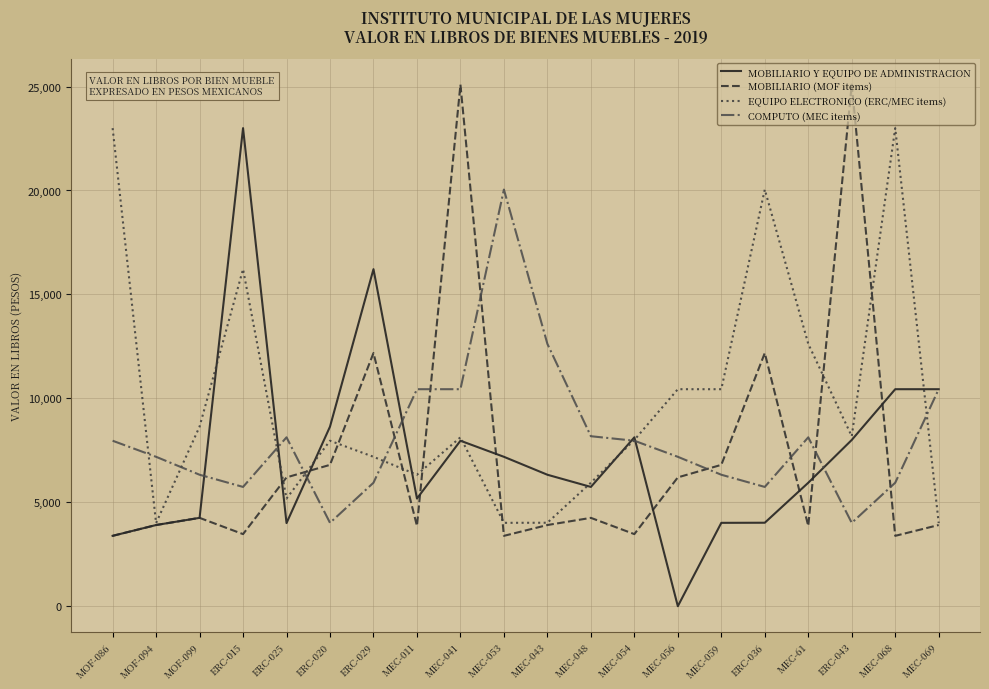

Which series has the largest total across all categories?

EQUIPO ELECTRONICO (ERC/MEC items)